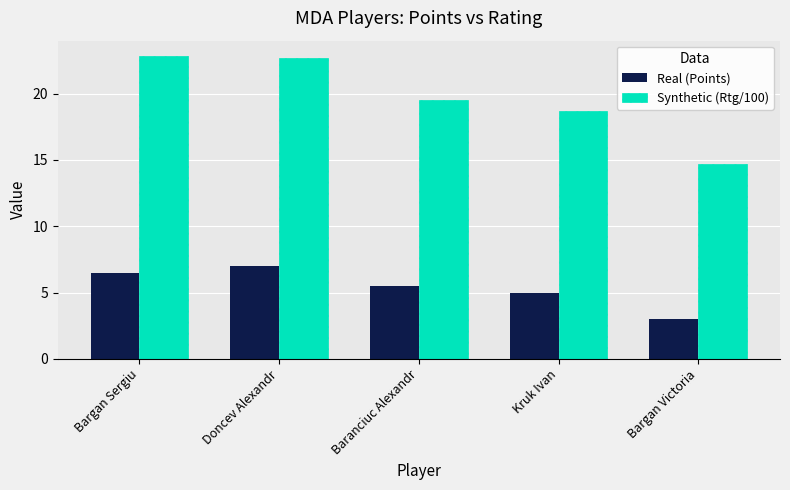

Rank the series by their maximum value, from lowest to highest.

Real (Points), Synthetic (Rtg/100)